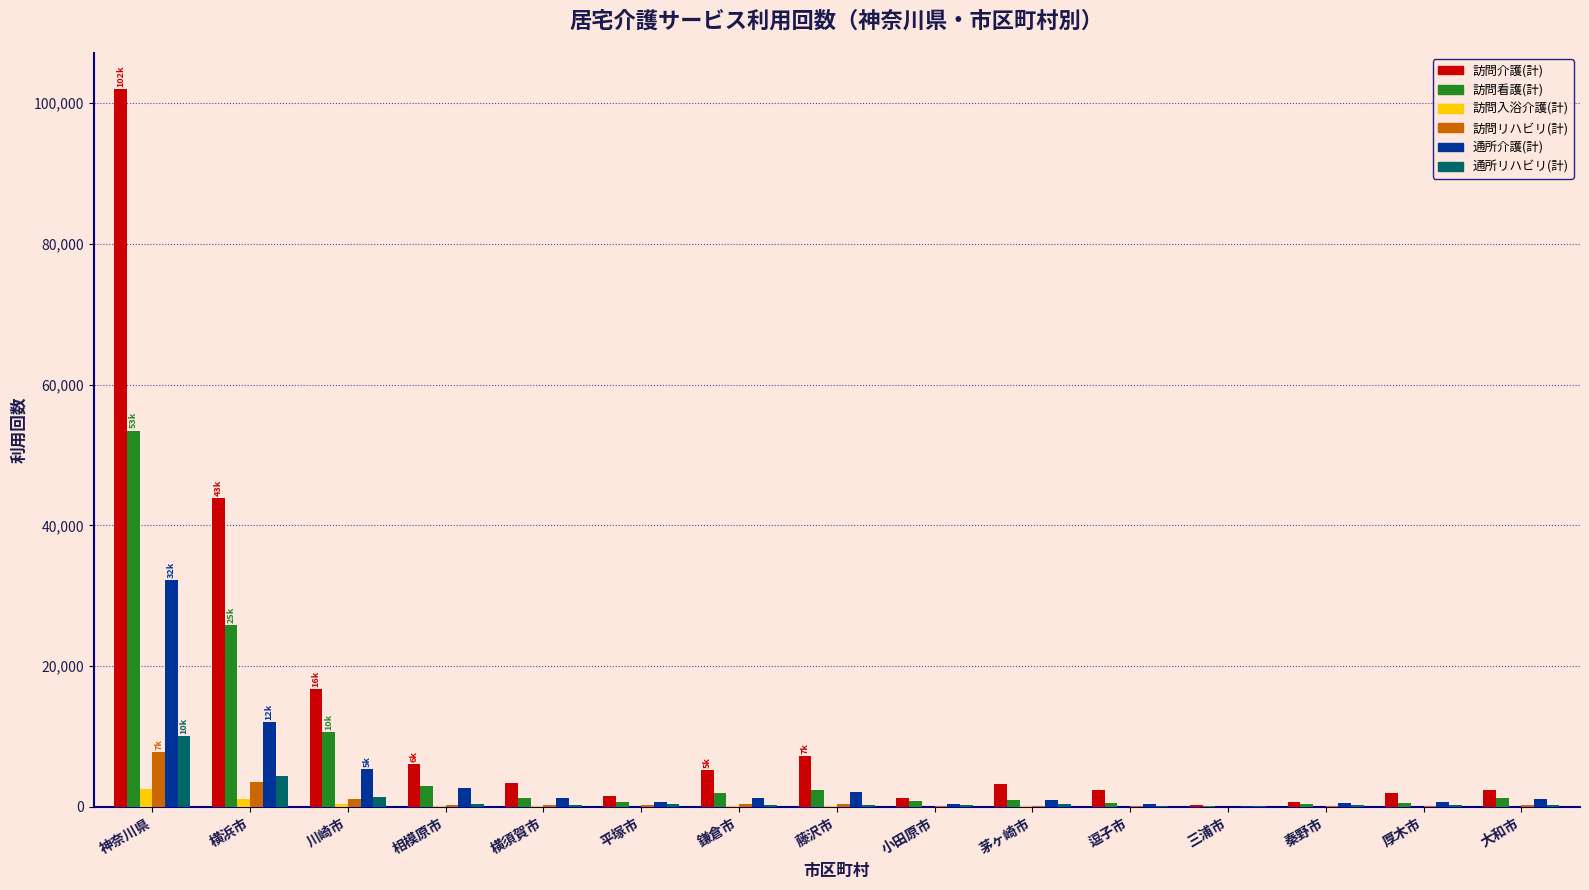

True or false: 訪問看護(計) has a value of 23925 at 神奈川県.

False